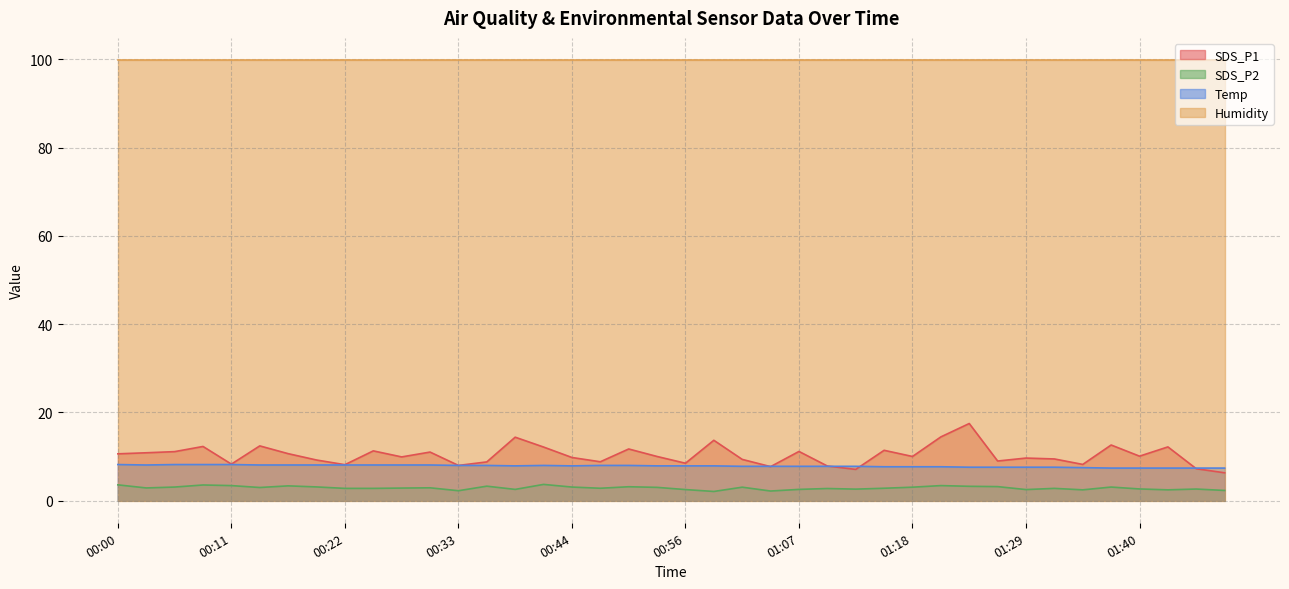

What is the average value of the SDS_P1 series?

10.3